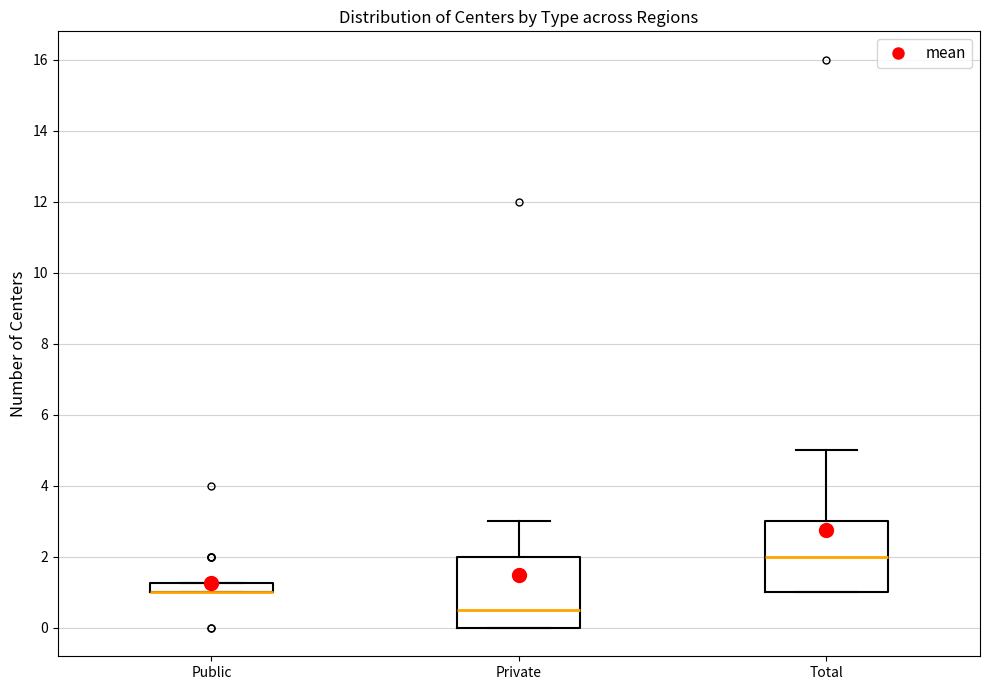

Where does the upper whisker of the box for Private end on the y-axis? The values are not printed on the chart, so give them approximately, as read against the axis.

3.0